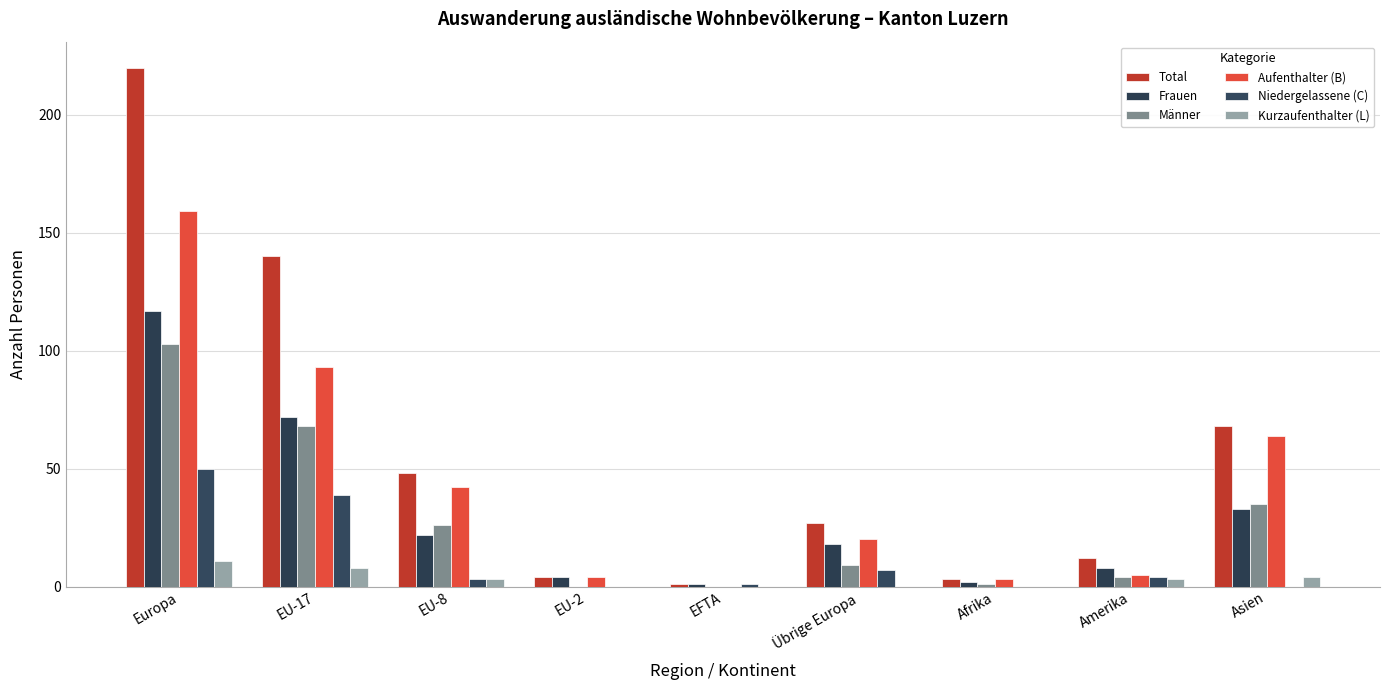

What is the difference between the highest and lowest values at Europa?

209